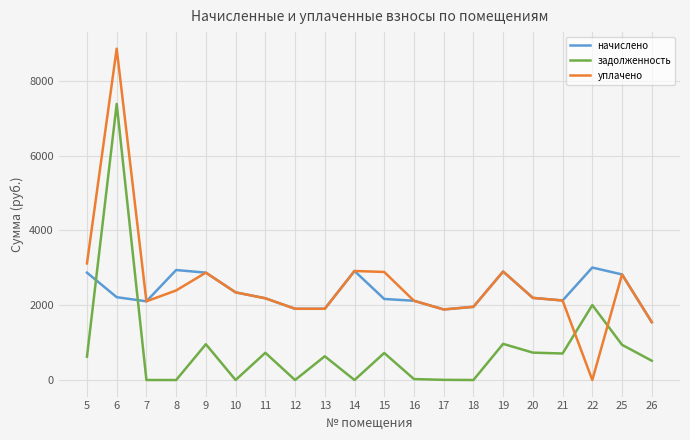

Where do задолженность and уплачено first cross each other?

21 and 22